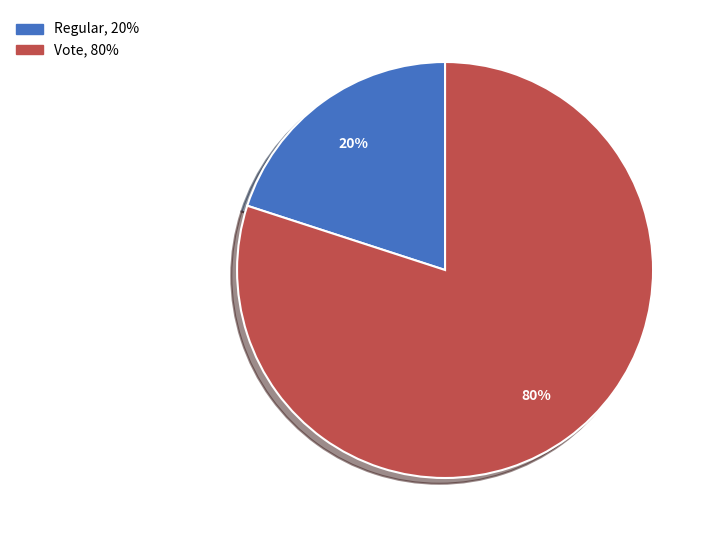

Do Regular, 20% and Vote, 80% together represent more than half of the pie?

Yes